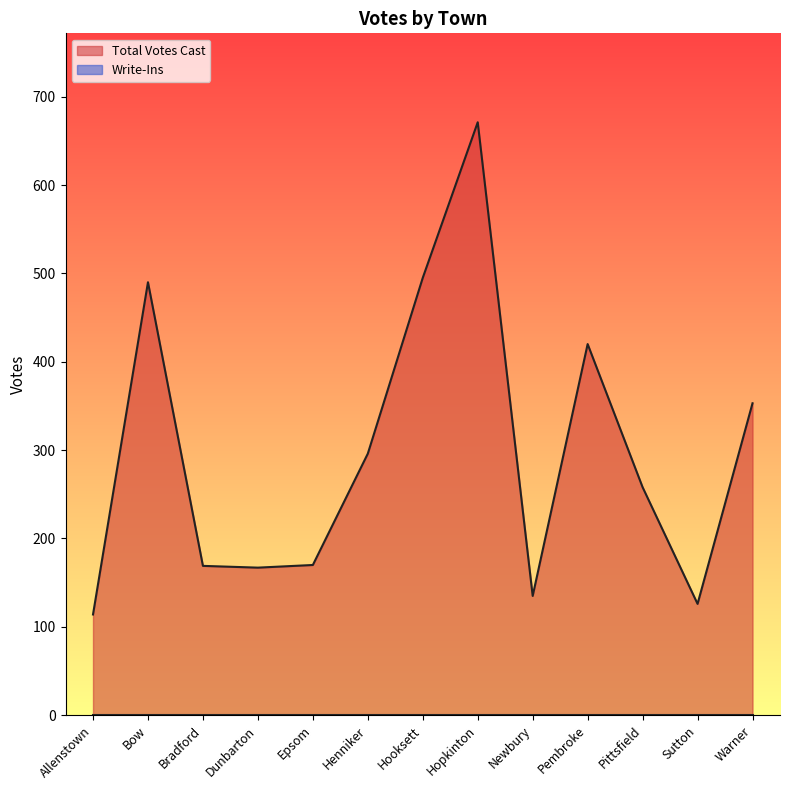

How many points are lower than both their immediate neighbors (excluding endpoints)?

3